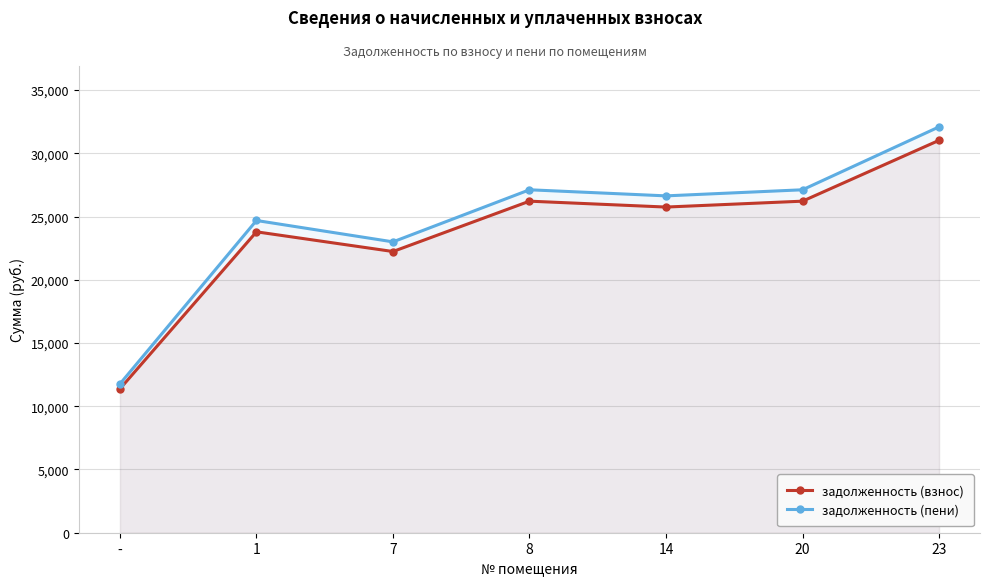

What position from the right is 14?

3